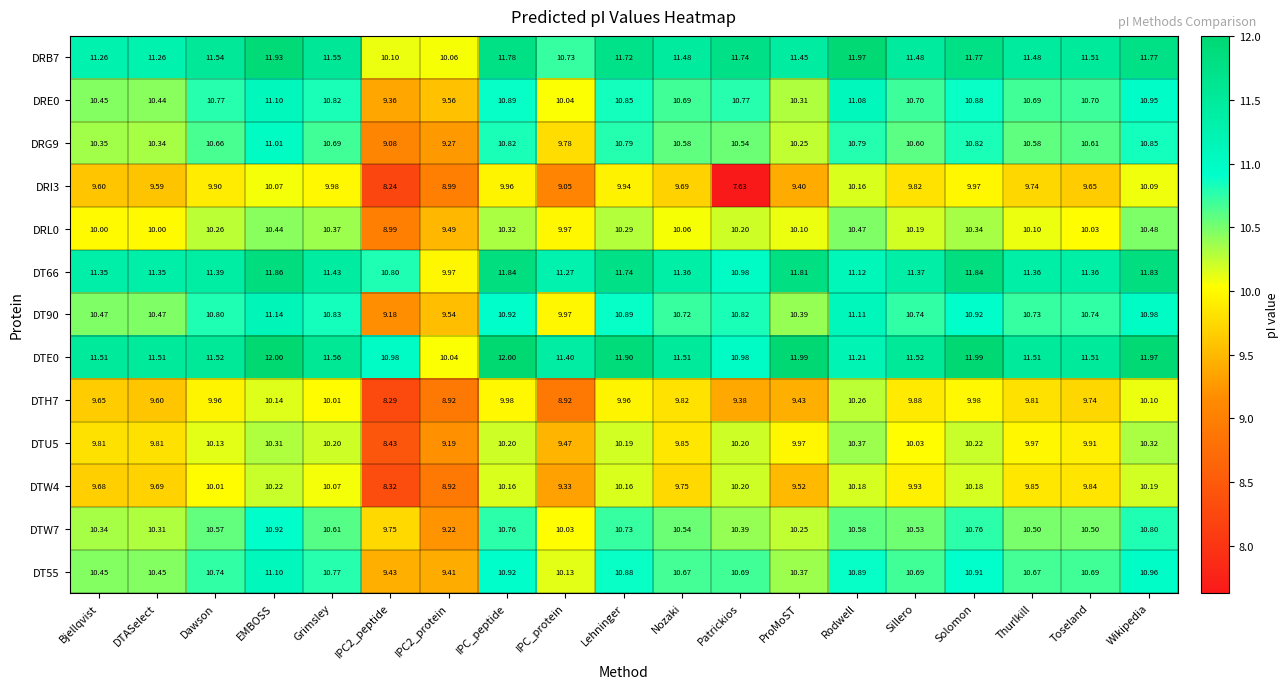

Is the value of DRI3 at Bjellqvist greater than the value of DTE0 at IPC2_peptide?

No